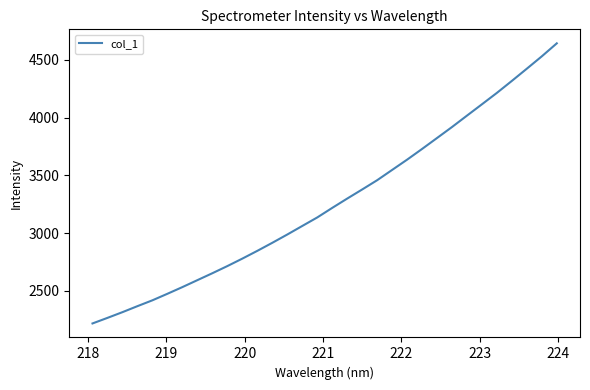

Reading left to right, extract all data points from this chart.

2218.7	2267.0	2316.5	2368.5	2419.2	2475.8	2533.7	2593.8	2653.8	2715.7	2780.4	2847.6	2917.3	2989.1	3063.1	3136.8	3219.6	3300.2	3379.0	3459.2	3548.3	3637.3	3730.0	3824.7	3919.8	4018.6	4116.7	4215.5	4319.2	4424.9	4531.8	4644.1